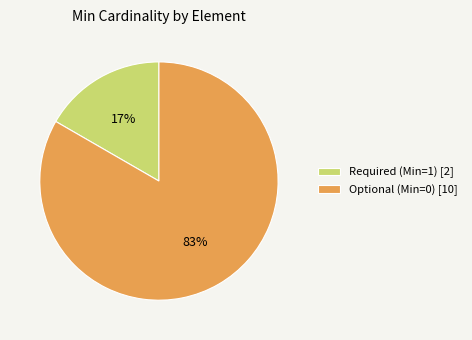

True or false: Required (Min=1) [2] accounts for 17% of the total.

True